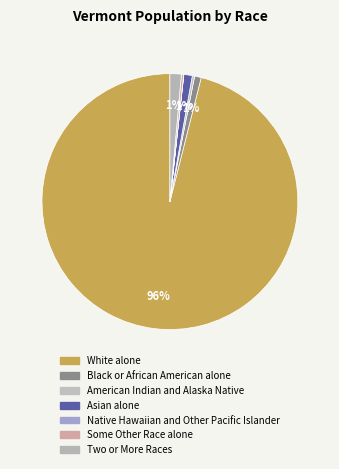

How many slices are in this pie chart?

7